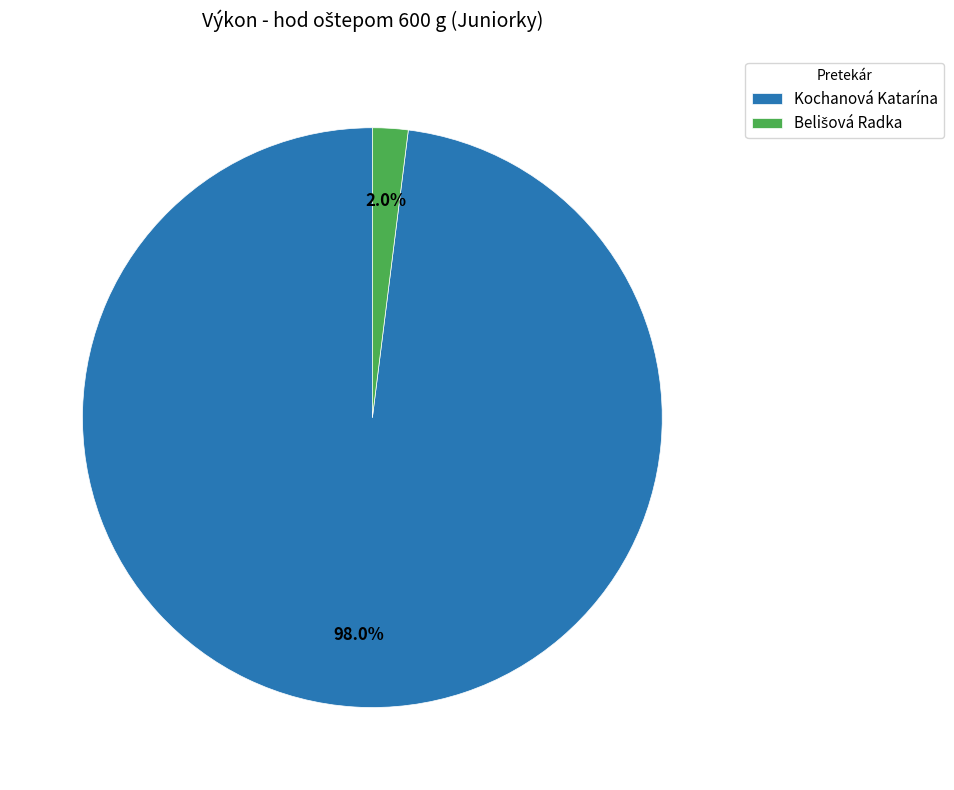

What percentage is the Kochanová Katarína slice, to the nearest percent?

98%